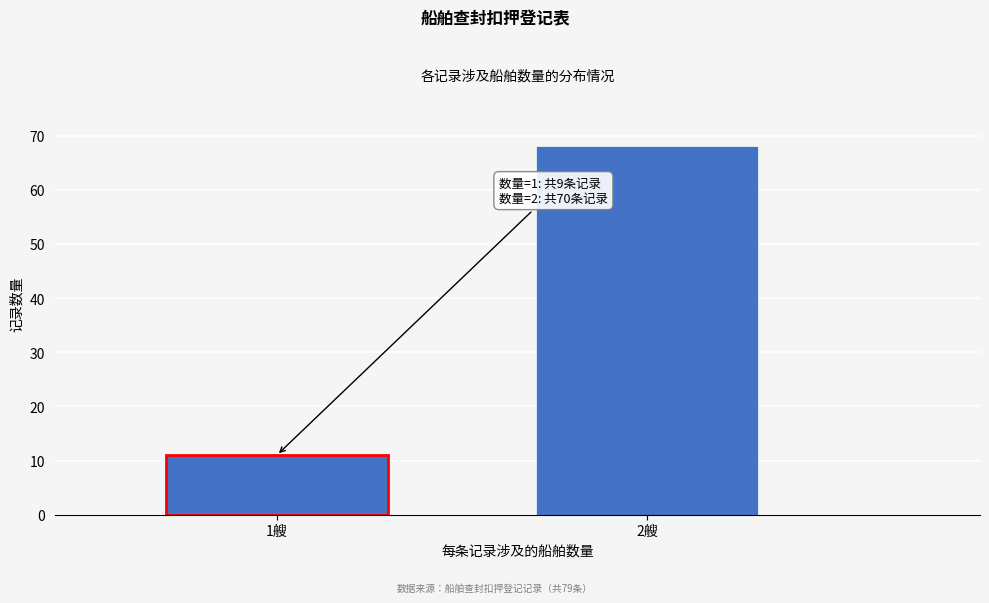

Reading right to left, list all the values displayed in this chart.

2艘=68	1艘=11